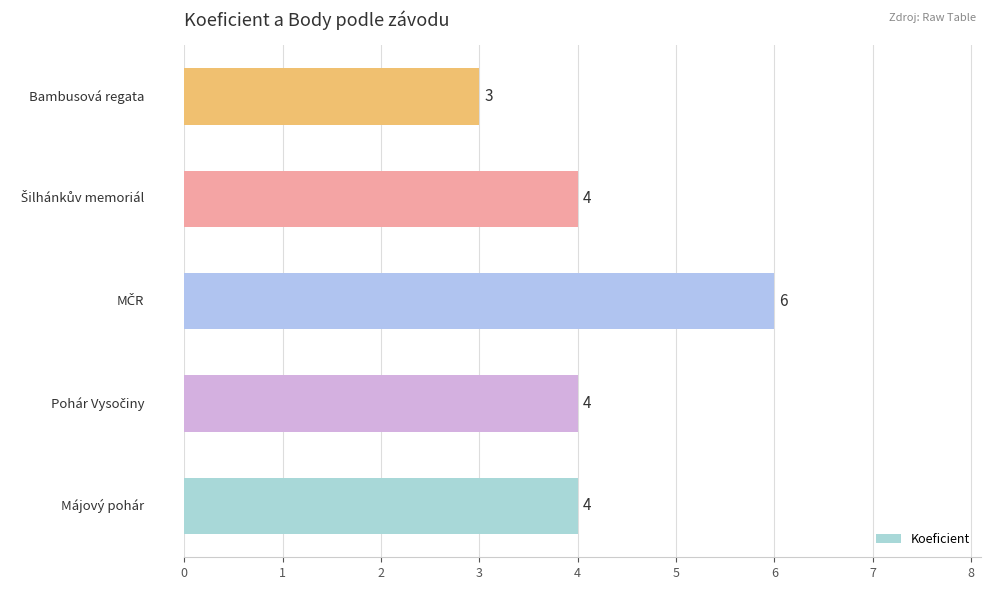

What is the minimum value shown in the chart?

3